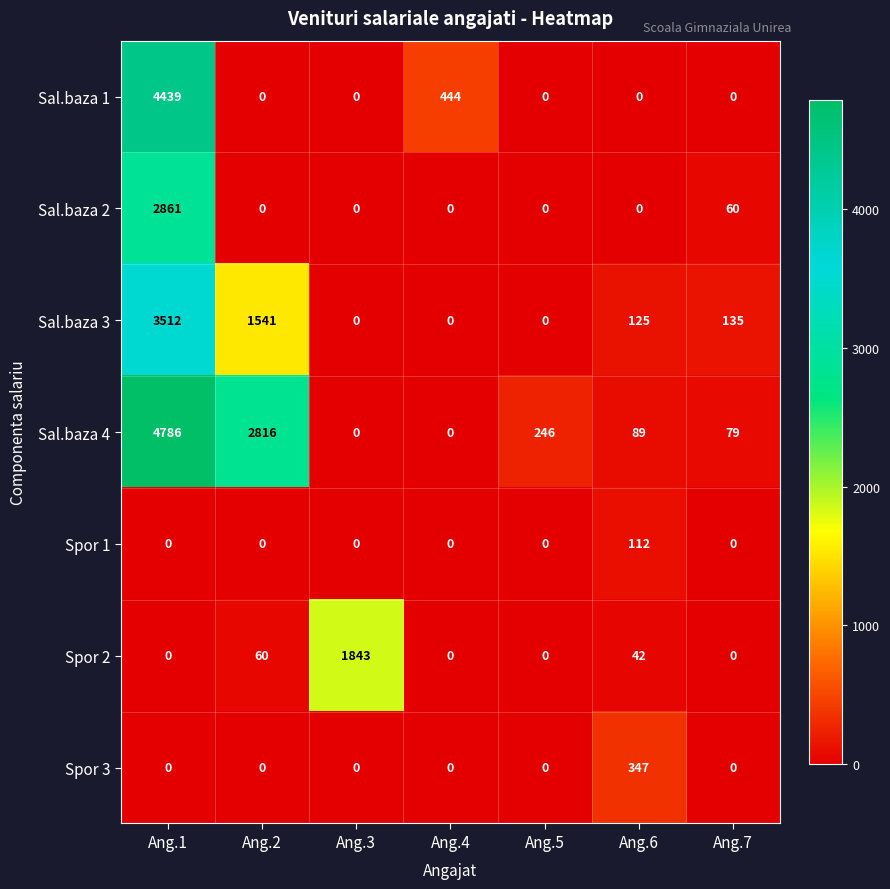

The Spor 2 series shows 631 at Ang.7. True or false?

False